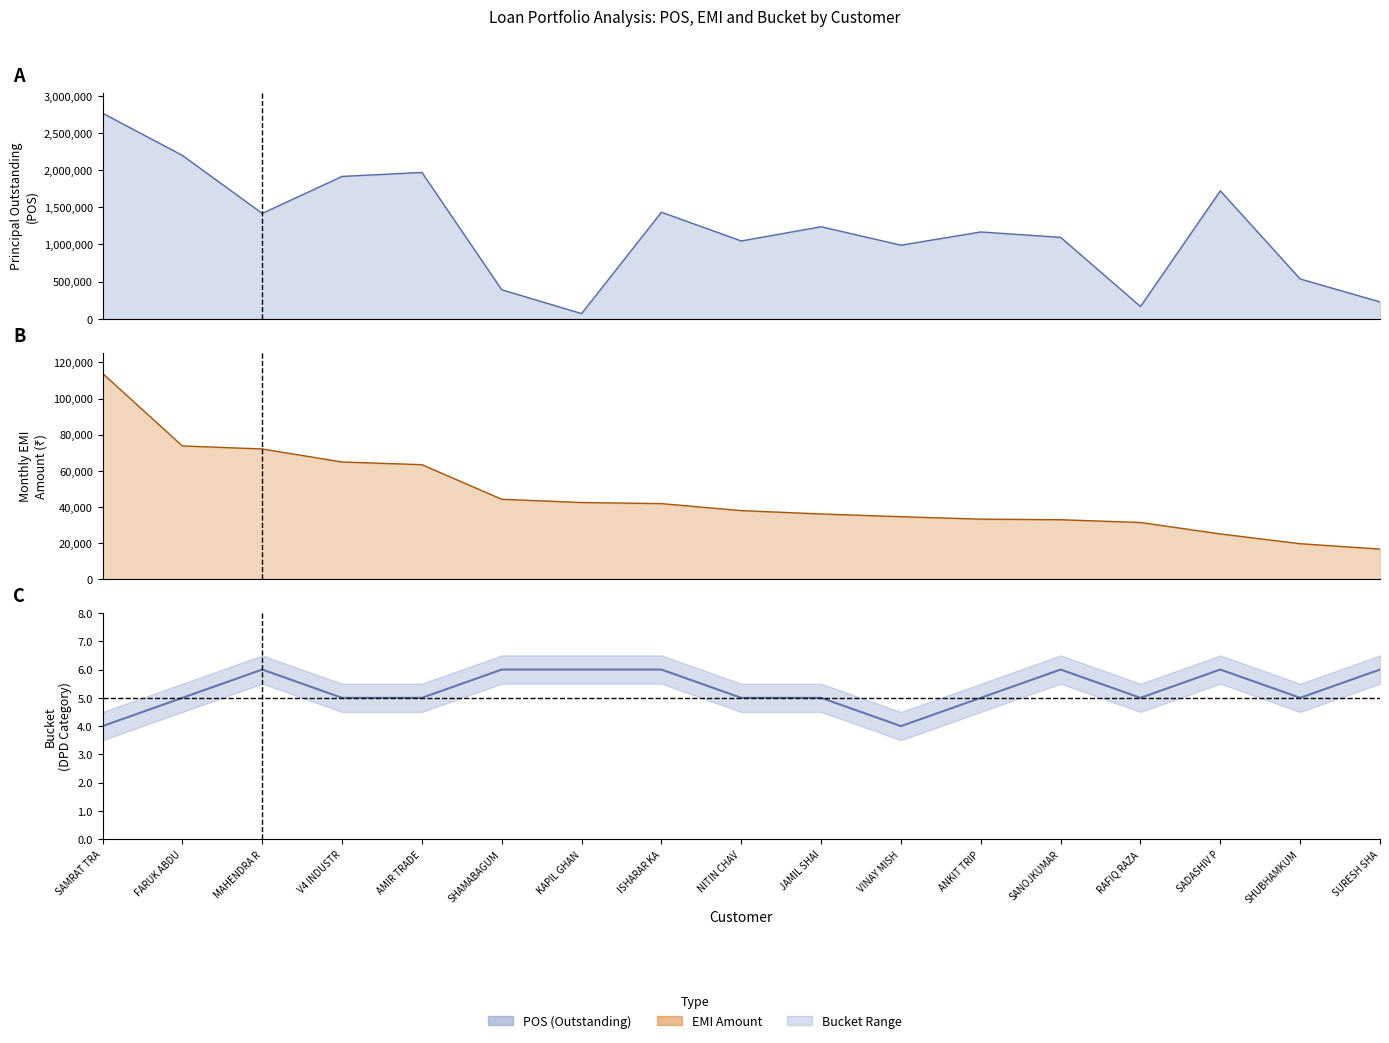

Reading right to left, extract all data points from this chart.

SURESH SHA=6	SHUBHAMKUM=5	SADASHIV P=6	RAFIQ RAZA=5	SANOJKUMAR=6	ANKIT TRIP=5	VINAY MISH=4	JAMIL SHAI=5	NITIN CHAV=5	ISHARAR KA=6	KAPIL GHAN=6	SHAMABAGUM=6	AMIR TRADE=5	V4 INDUSTR=5	MAHENDRA R=6	FARUK ABDU=5	SAMRAT TRA=4